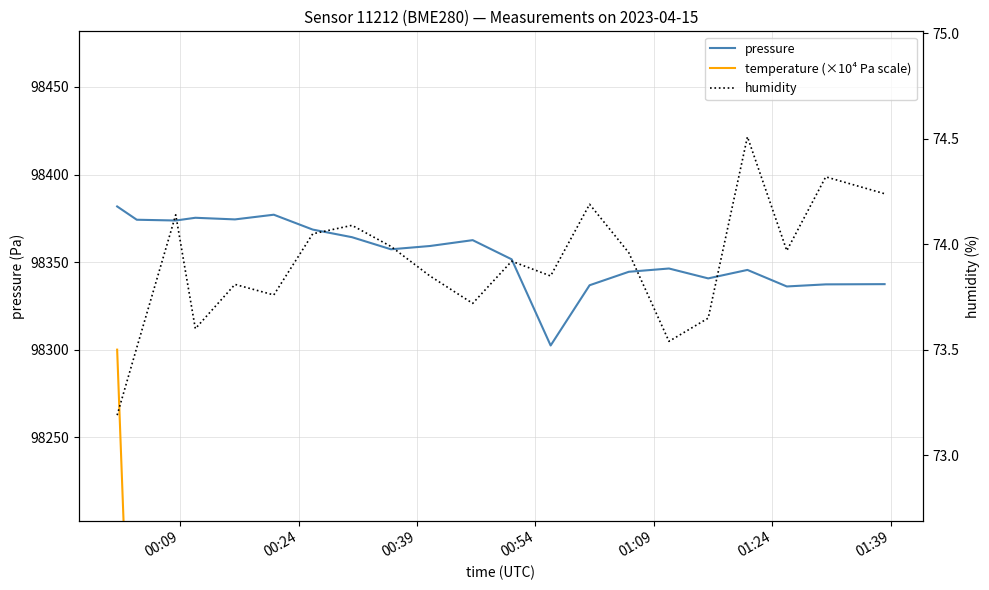

What is the maximum value for pressure?

98381.8